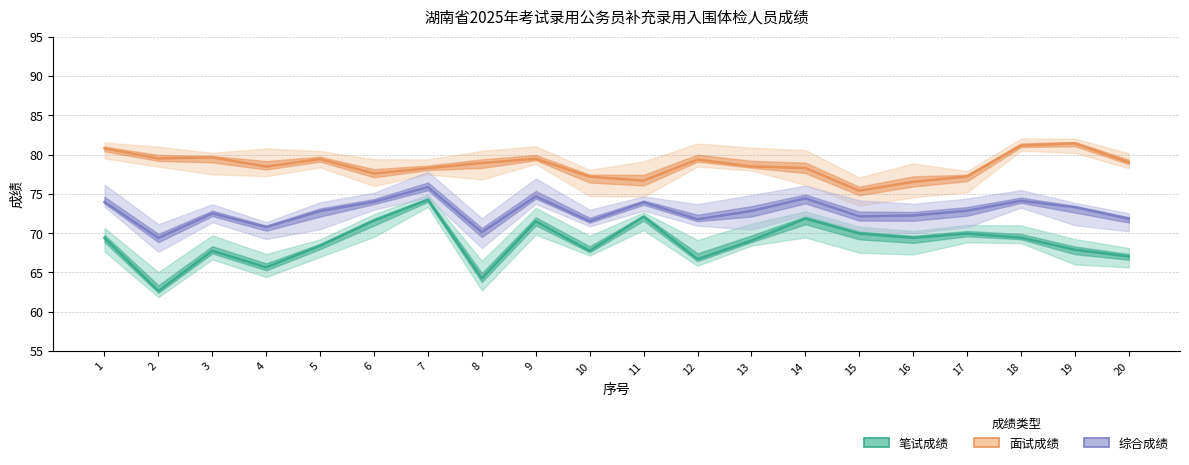

True or false: 综合成绩 and 笔试成绩 intersect in this chart.

False